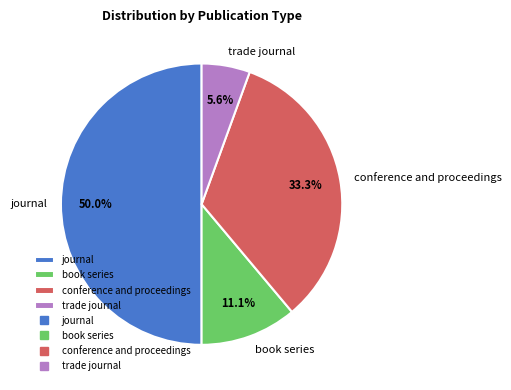

Combined, do trade journal and conference and proceedings account for over 50%?

No